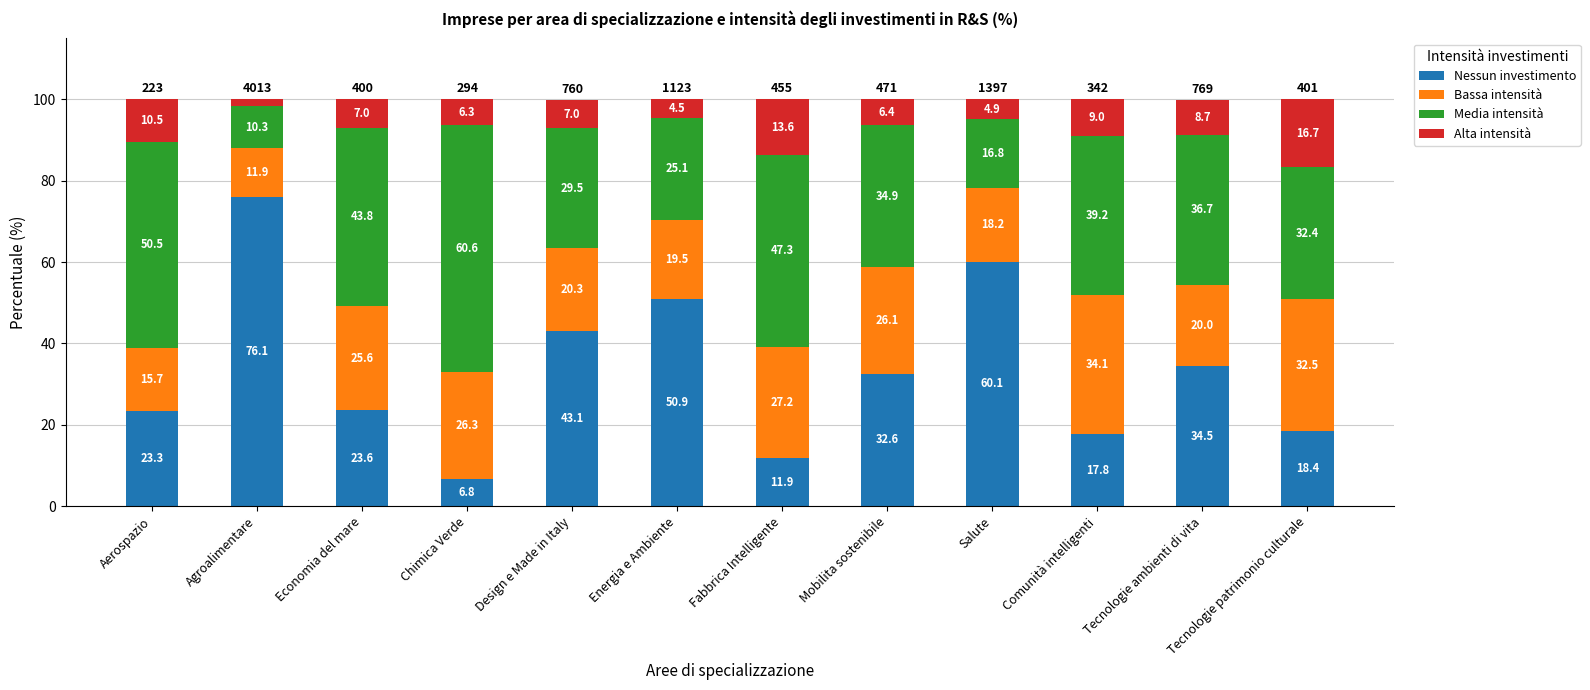

At which category is the sum across all series the highest?

Comunità intelligenti